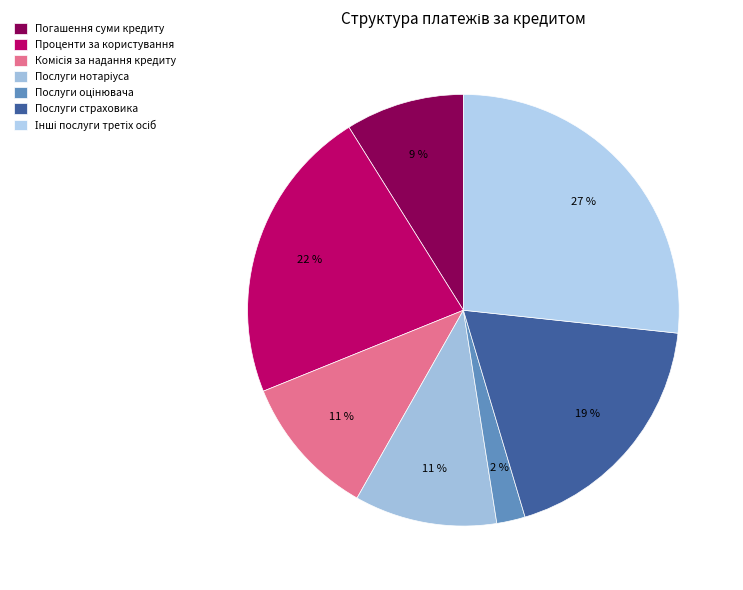

Count the number of slices in the pie.

7